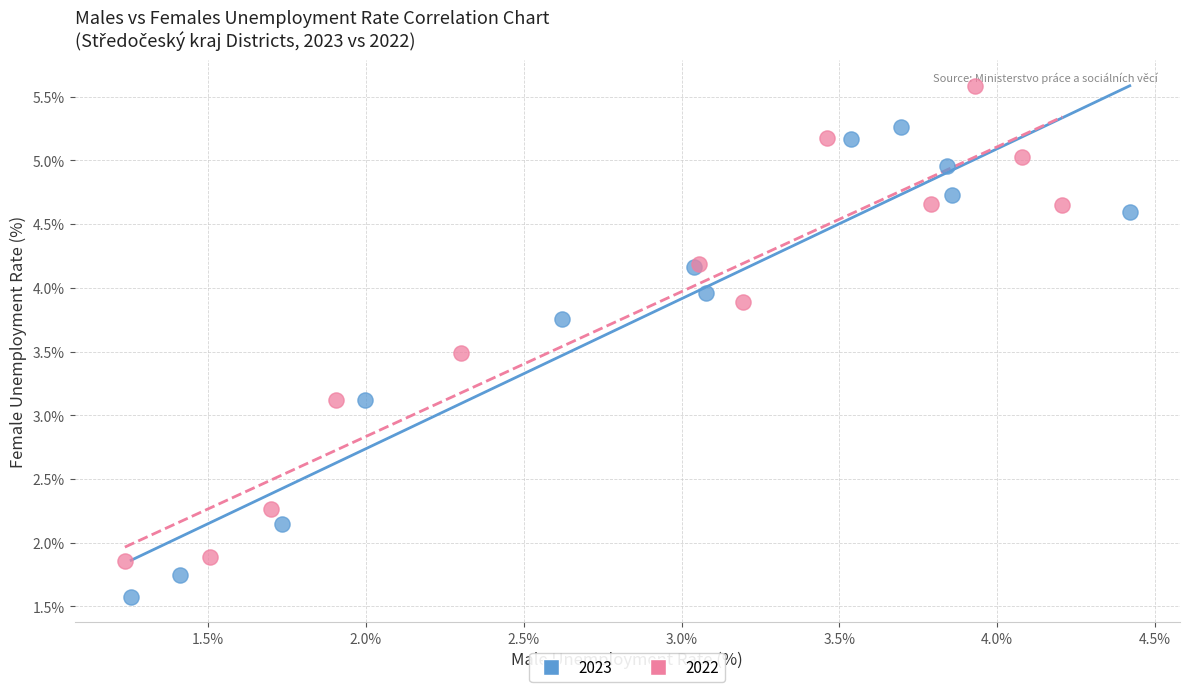

Which series reaches the minimum Y coordinate?

2023